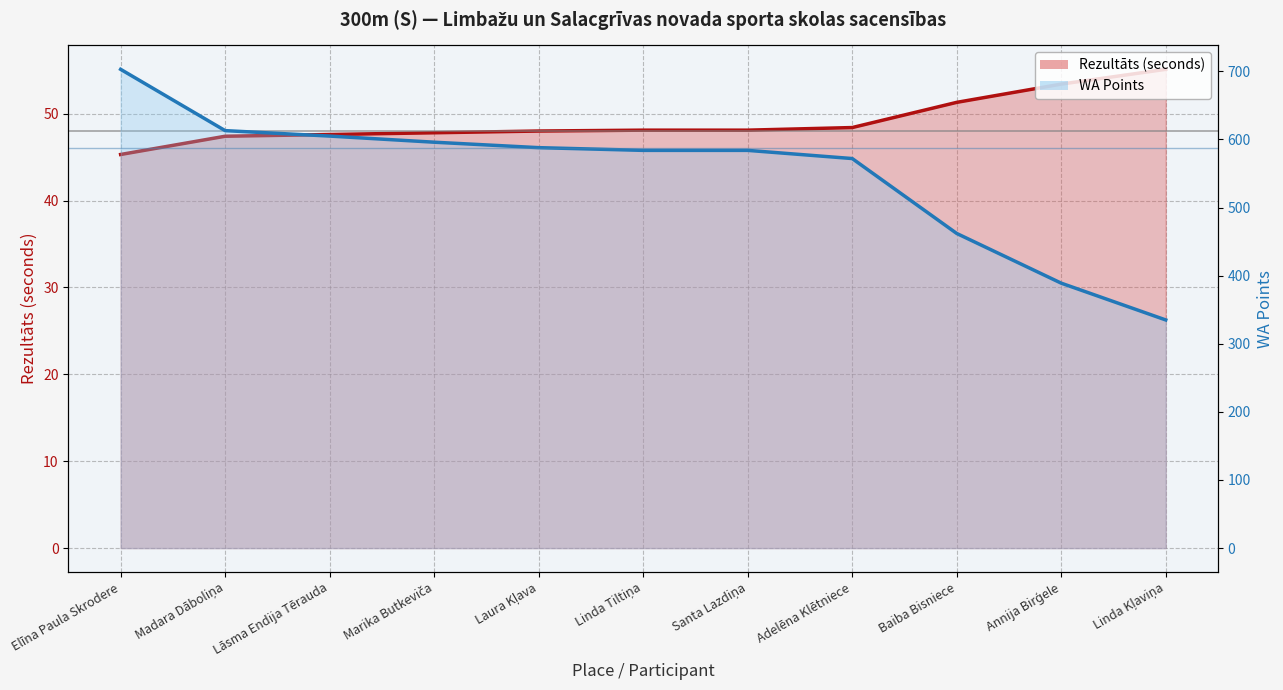

True or false: WA and Rezultāts intersect in this chart.

False